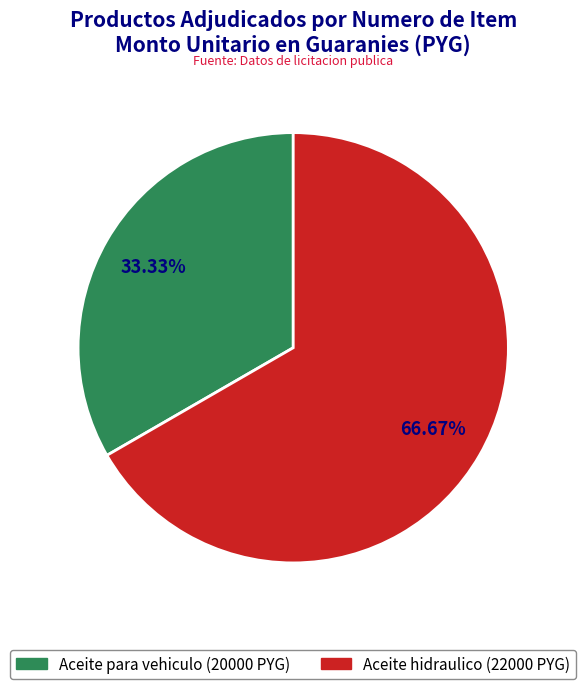

To the nearest percent, what percentage of the pie is Aceite para vehiculo (20000 PYG)?

33%